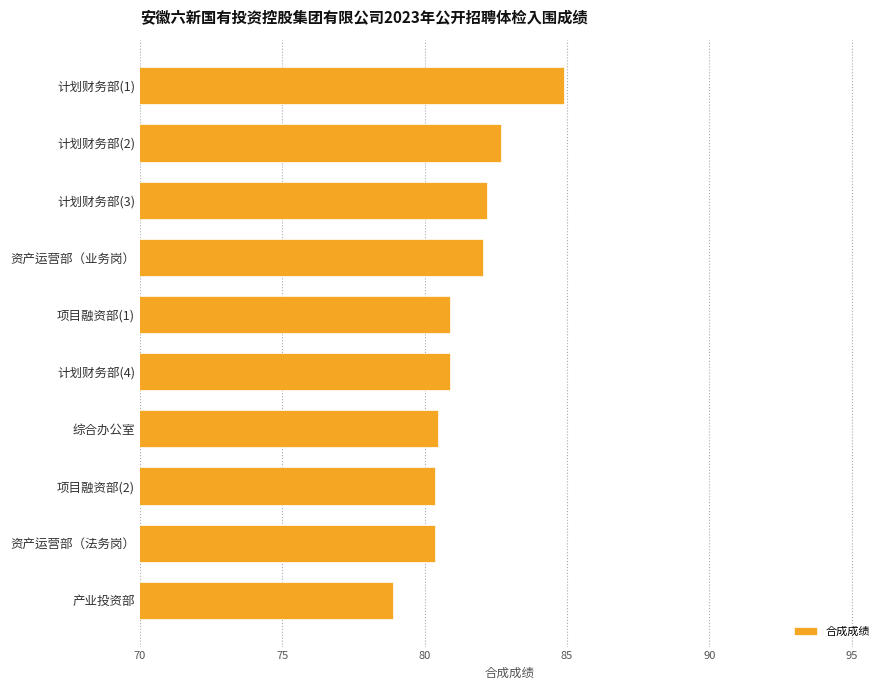

What is the difference between the second highest and minimum values?

3.8